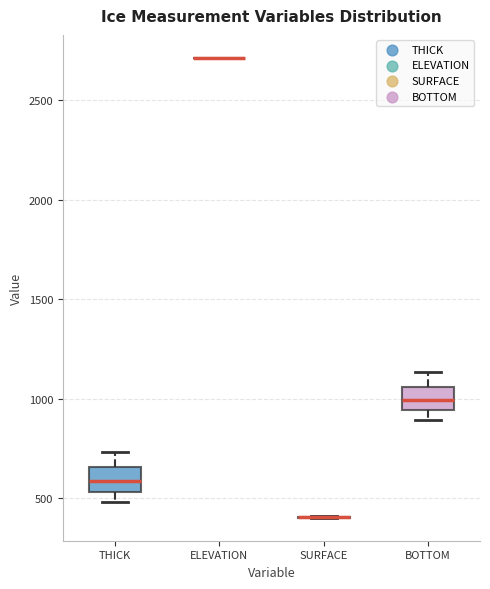

Reading left to right, read every box against the y-axis: the position of its median line, the range the box covers, and the ends of its whiskers. The values are not printed on the chart, so give them approximately, as read against the axis.

THICK: median 600, box 550 to 650, whiskers 500 to 750
ELEVATION: box collapsed to a line at 2700, whiskers 2700 to 2700
SURFACE: box collapsed to a line at 400, whiskers 400 to 400
BOTTOM: median 1000, box 950 to 1050, whiskers 900 to 1150